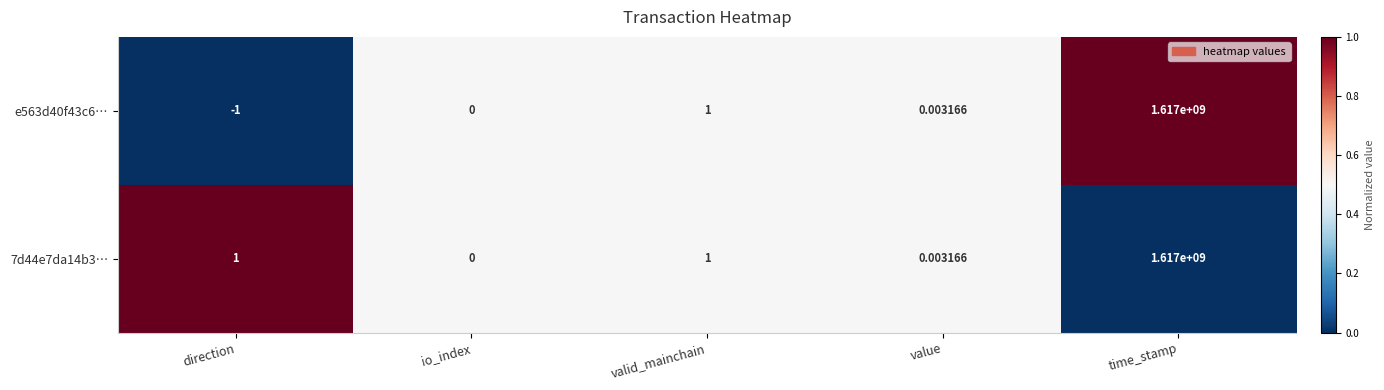

Is the value of e563d40f43c6… at value greater than the value of 7d44e7da14b3… at direction?

No